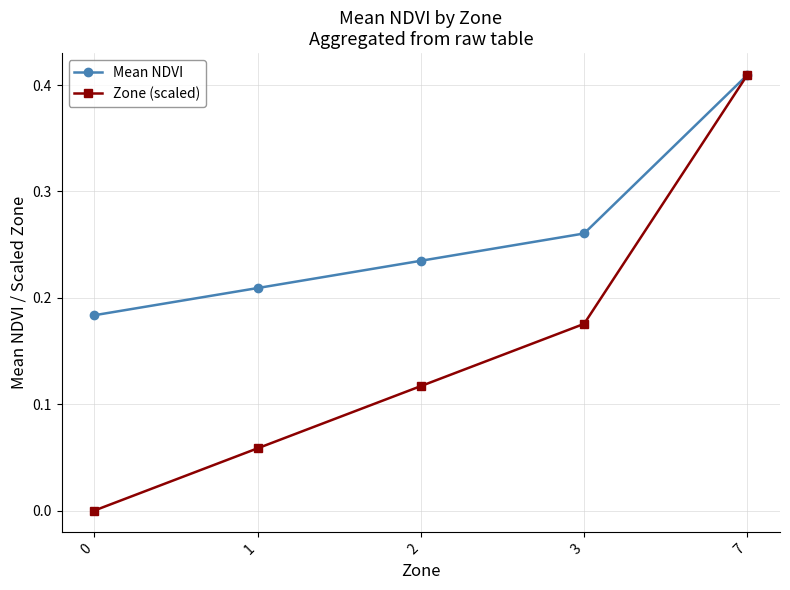

What are all the series names shown in the legend?

Mean NDVI, Zone (scaled)